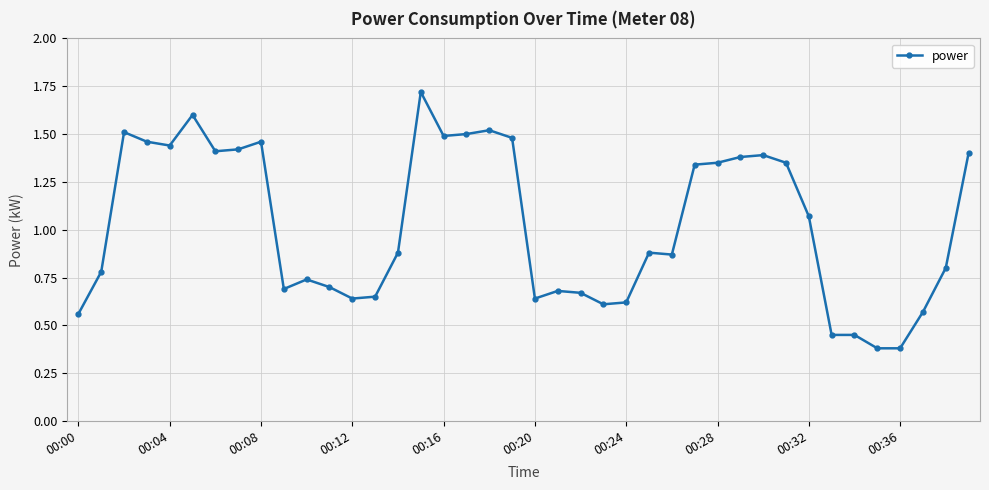

What is the average value?

1.0